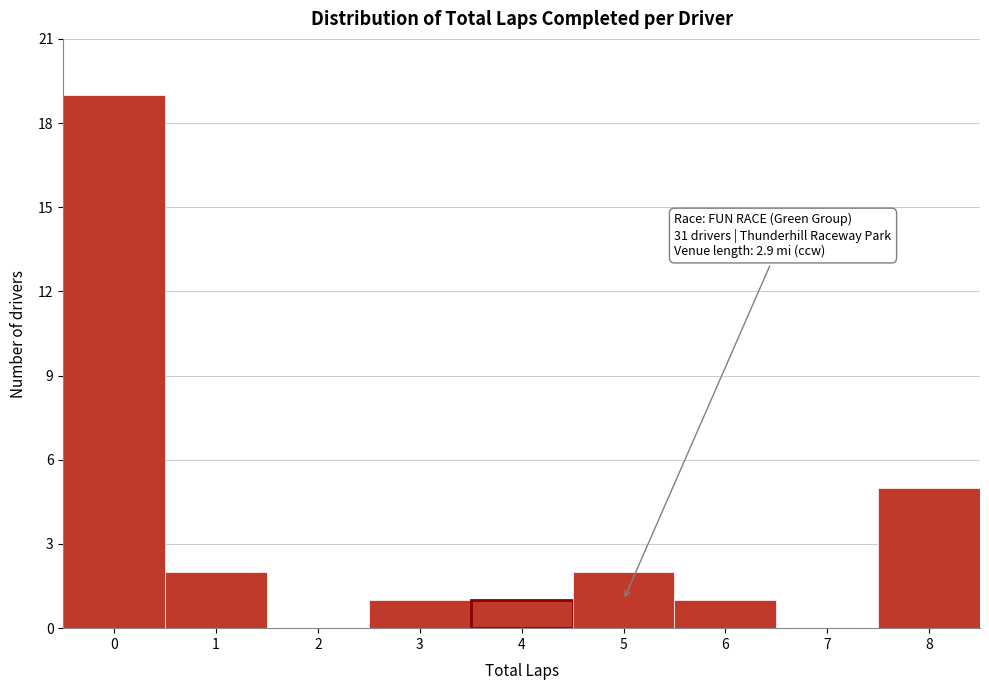

Reading left to right, what are all the values shown in this chart?

0=19	1=2	2=0	3=1	4=1	5=2	6=1	7=0	8=5